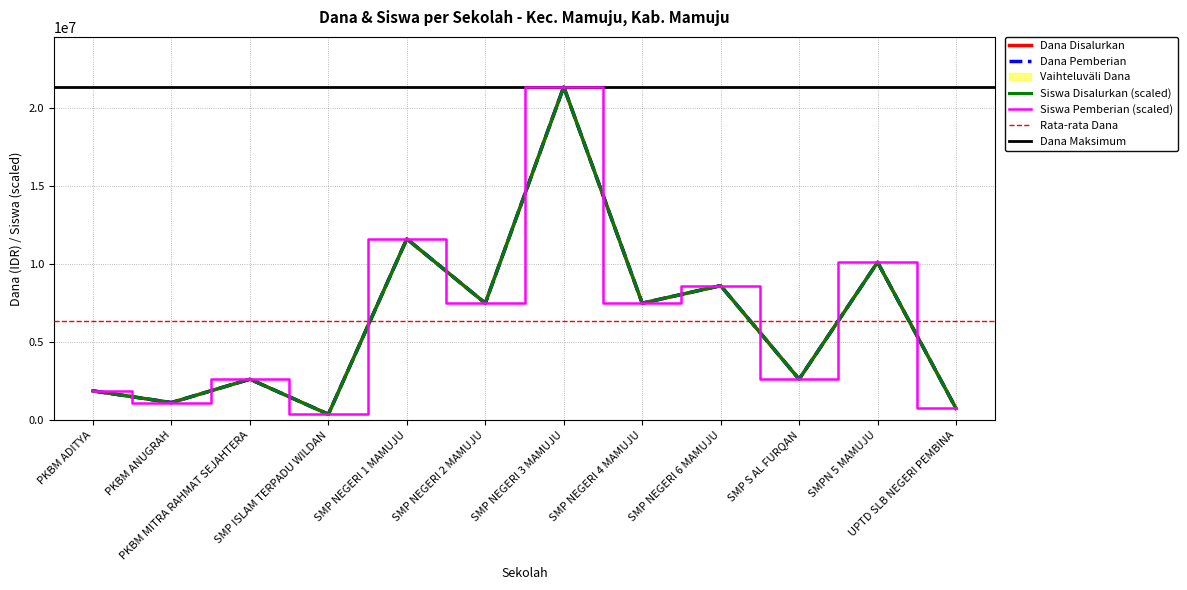

At PKBM ANUGRAH, list the series in order from largest to smallest.

Siswa Disalurkan, Siswa Pemberian, Dana Disalurkan, Dana Pemberian